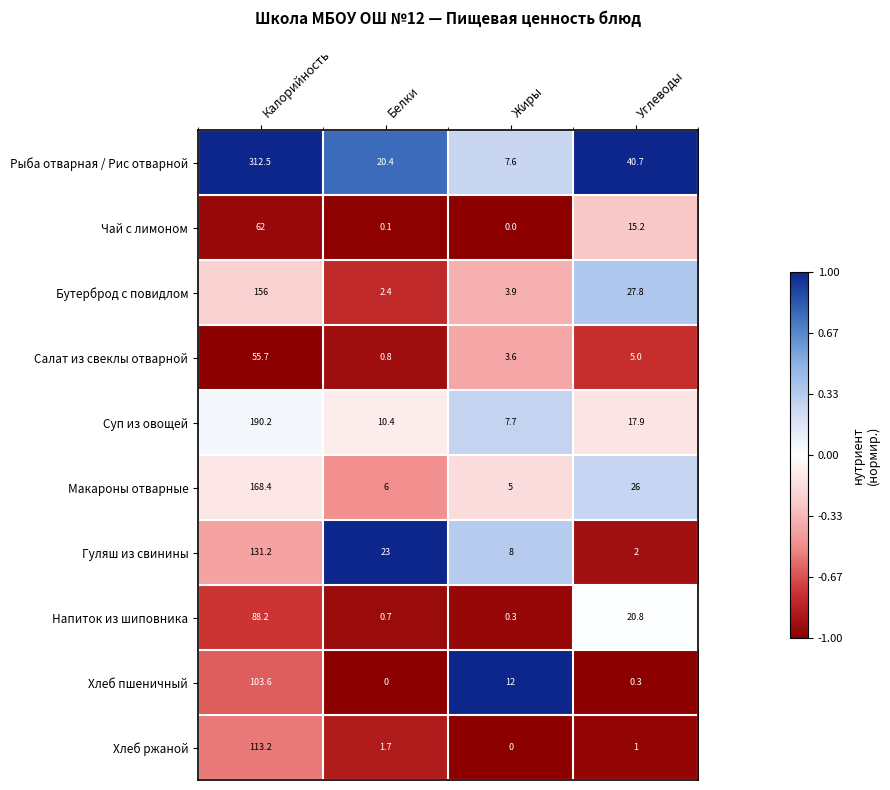

How many values in the Салат из свеклы отварной series are below 5?

2